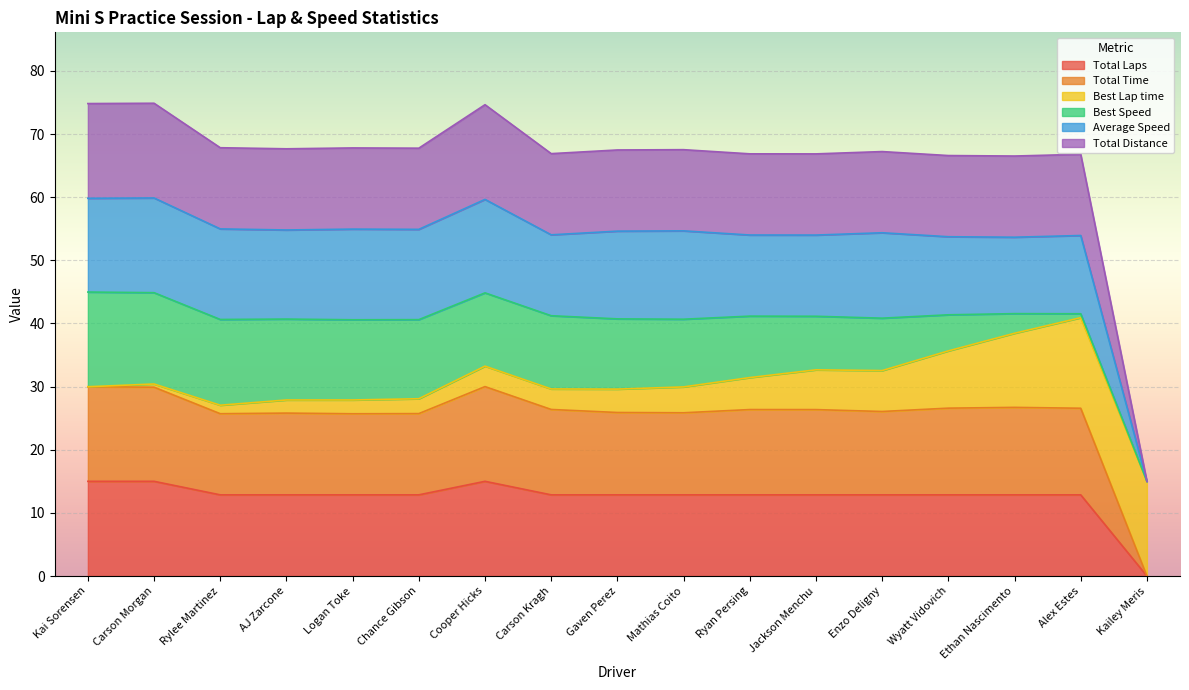

True or false: Total Time and Average Speed cross at least once.

False